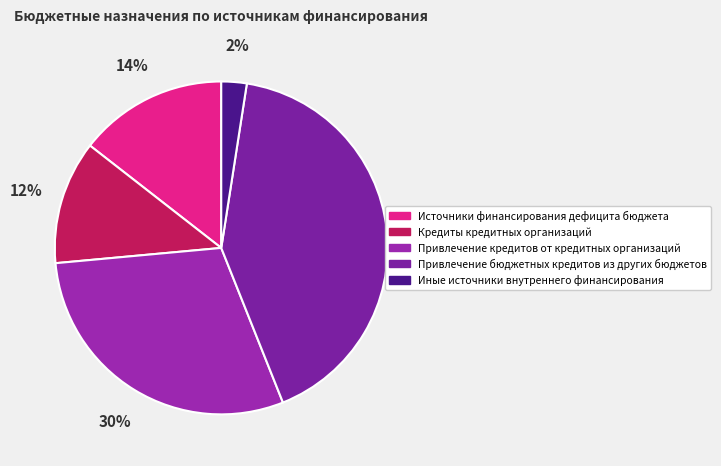

How many segments does this pie chart have?

5